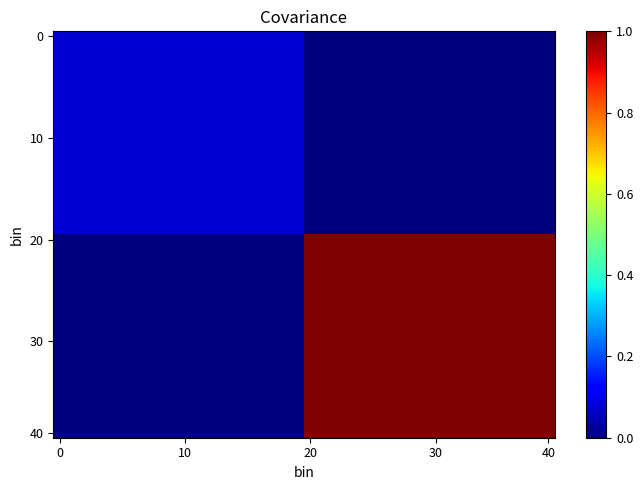

Which series has the largest range (max minus min)?

20